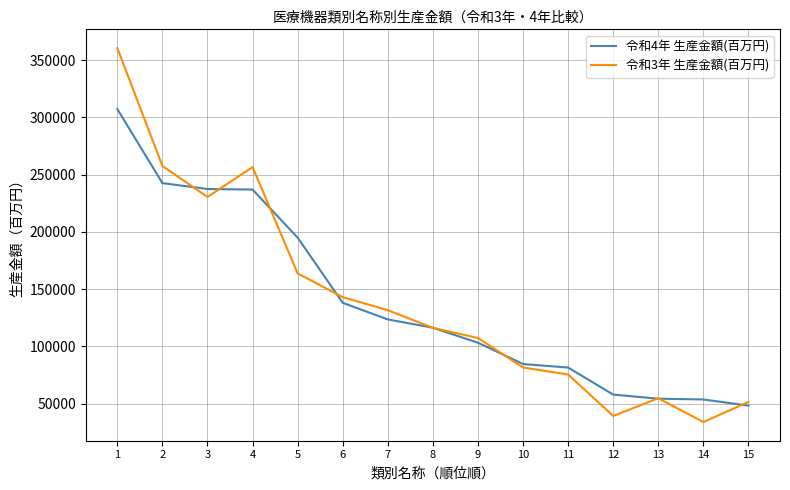

The value of 令和4年 生産金額(百万円) at 2 is 242621. True or false?

True